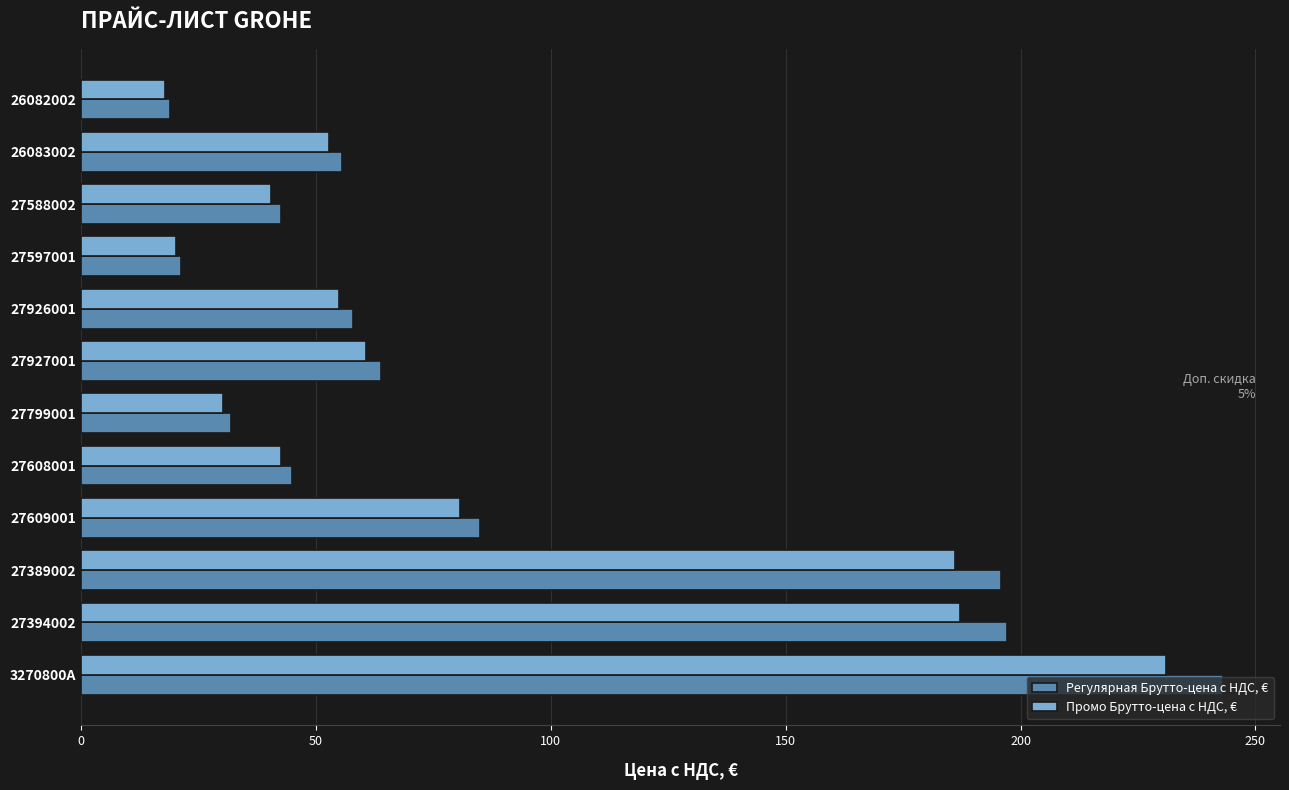

What is the highest value of the Регулярная Брутто-цена с НДС, € series?

243.1